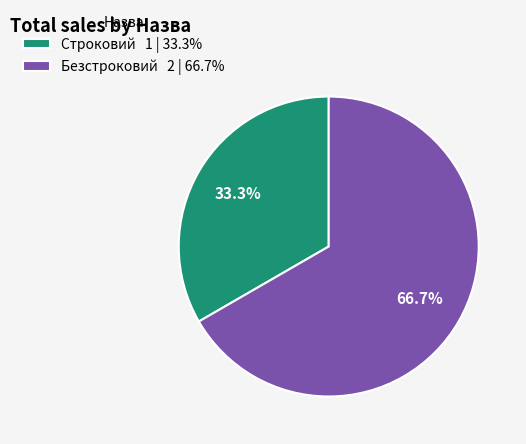

To the nearest percent, what percentage of the pie is Безстроковий?

67%